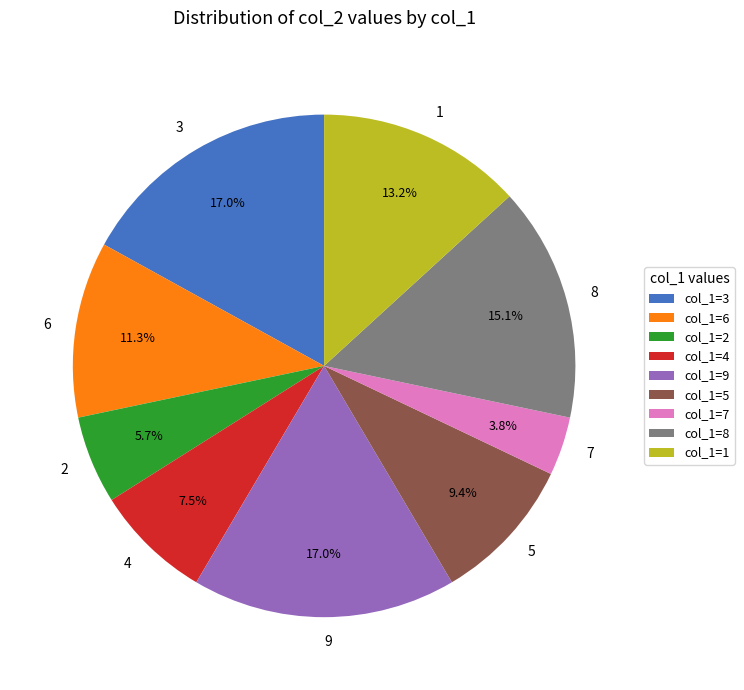

What portion of the pie excludes 6?

88.7%